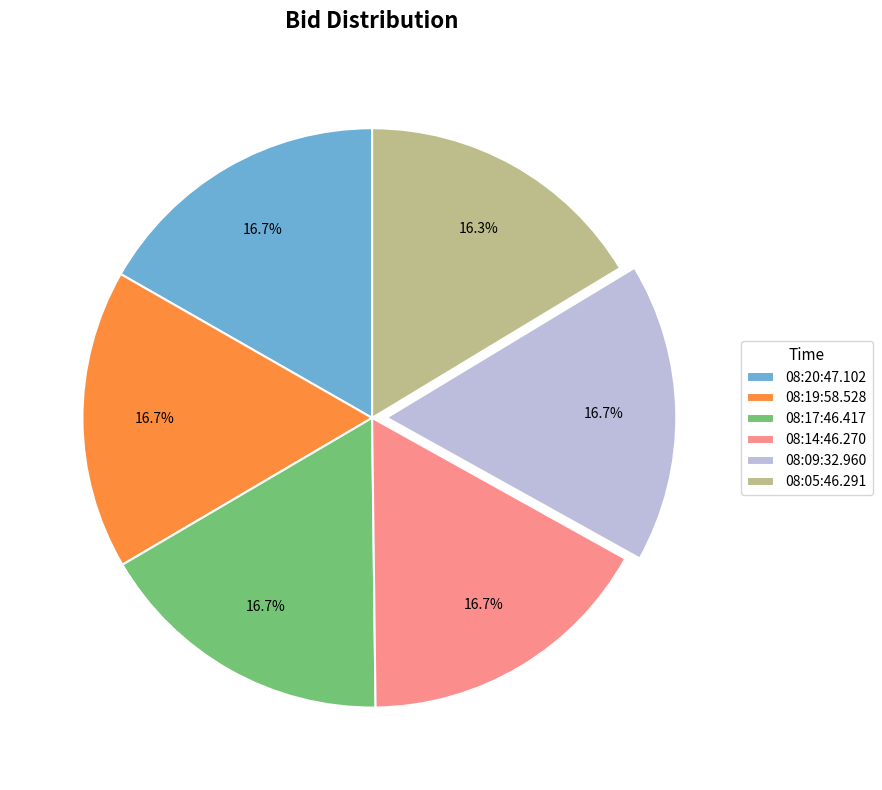

Is there a majority slice in this chart?

No